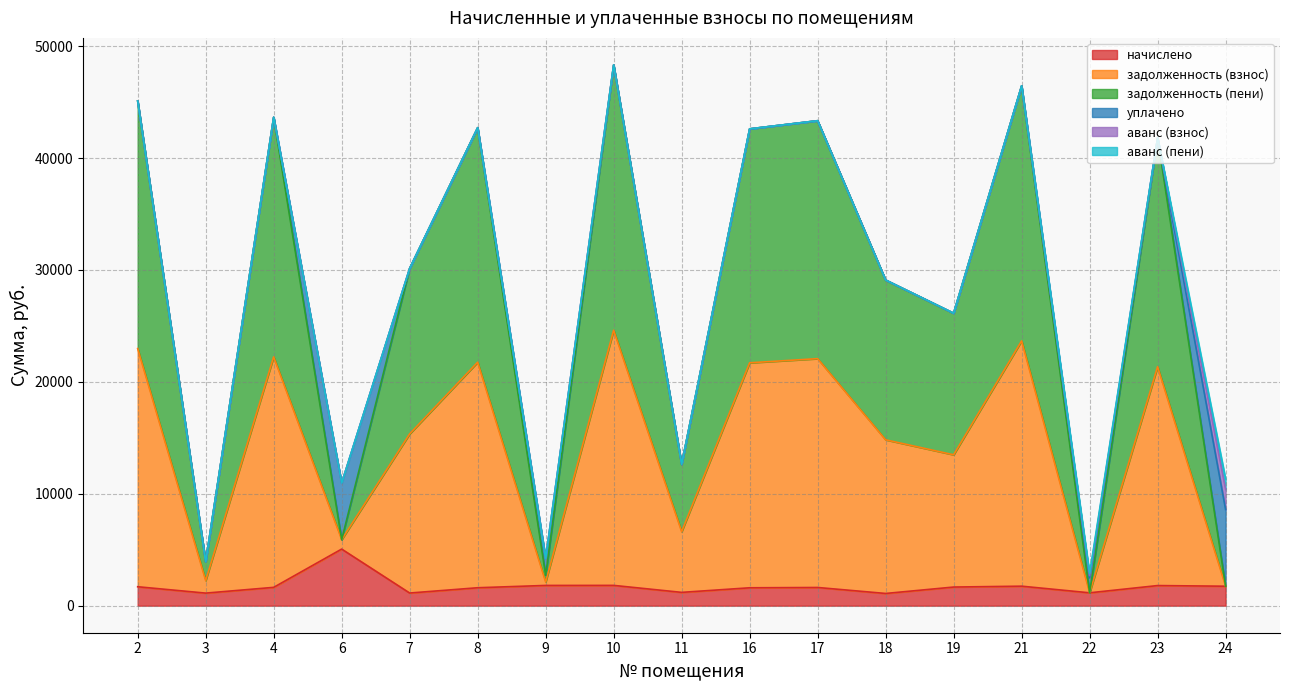

Count the number of categories in the chart.

17